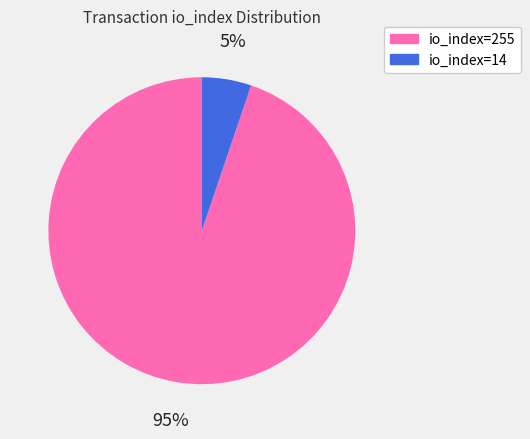

To the nearest percent, what is the average slice percentage?

50%